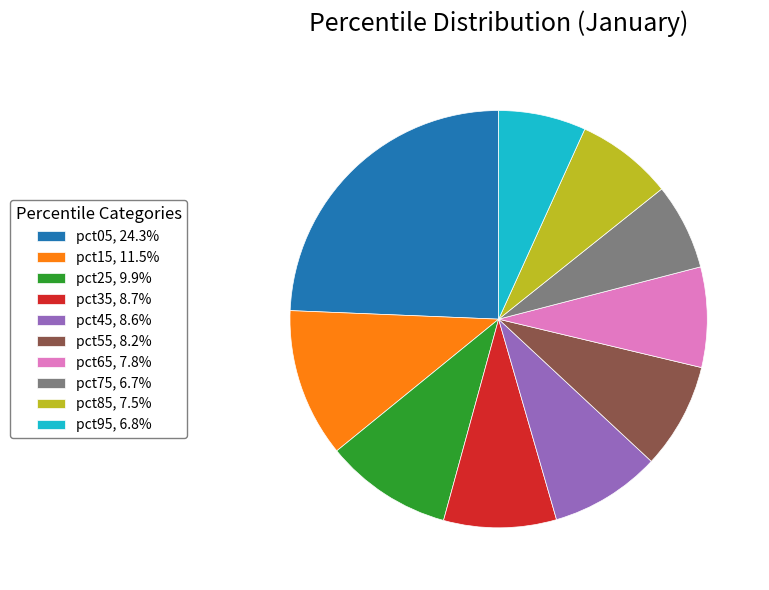

True or false: pct95 accounts for 7% of the total.

True